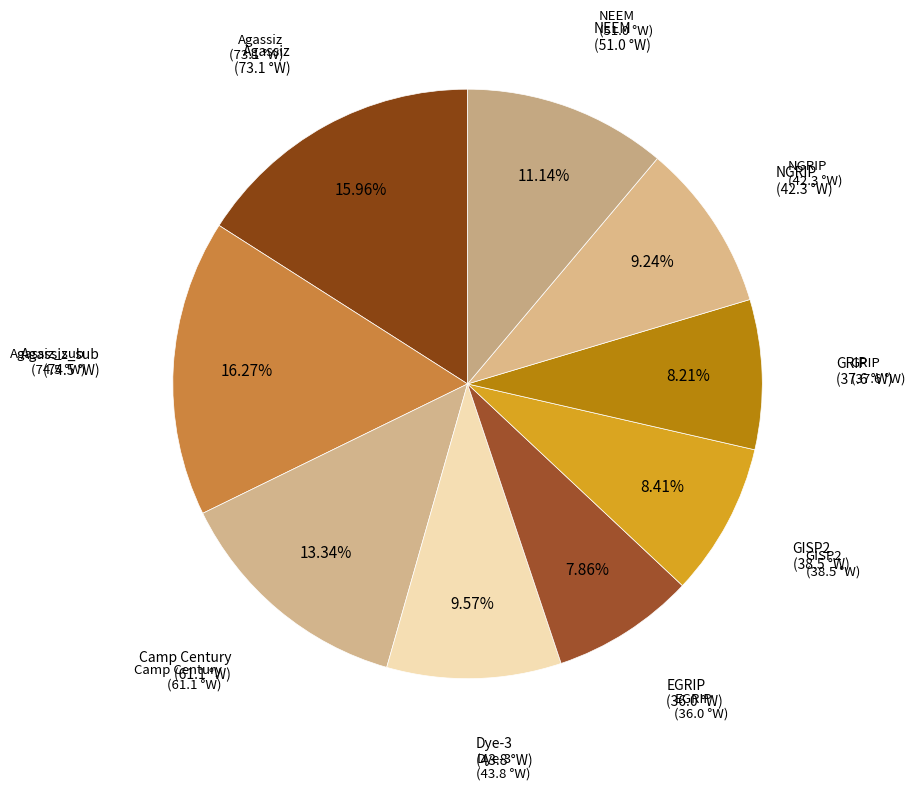

How many slices are in this pie chart?

9